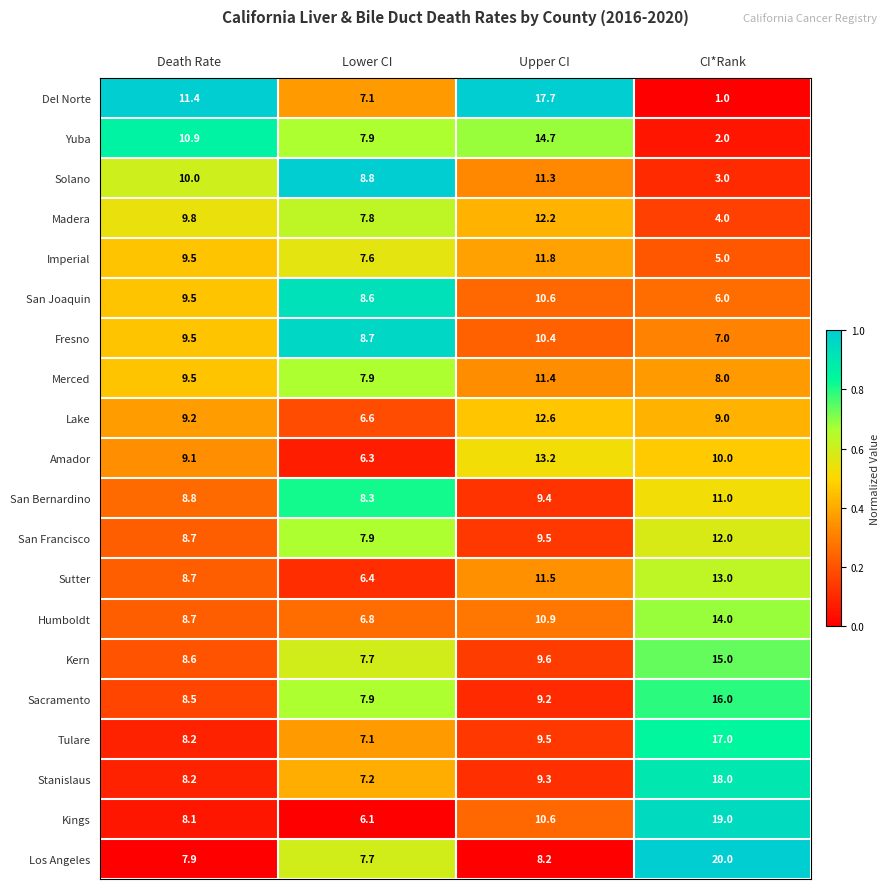

The Sacramento series shows 12.4 at Lower CI. True or false?

False